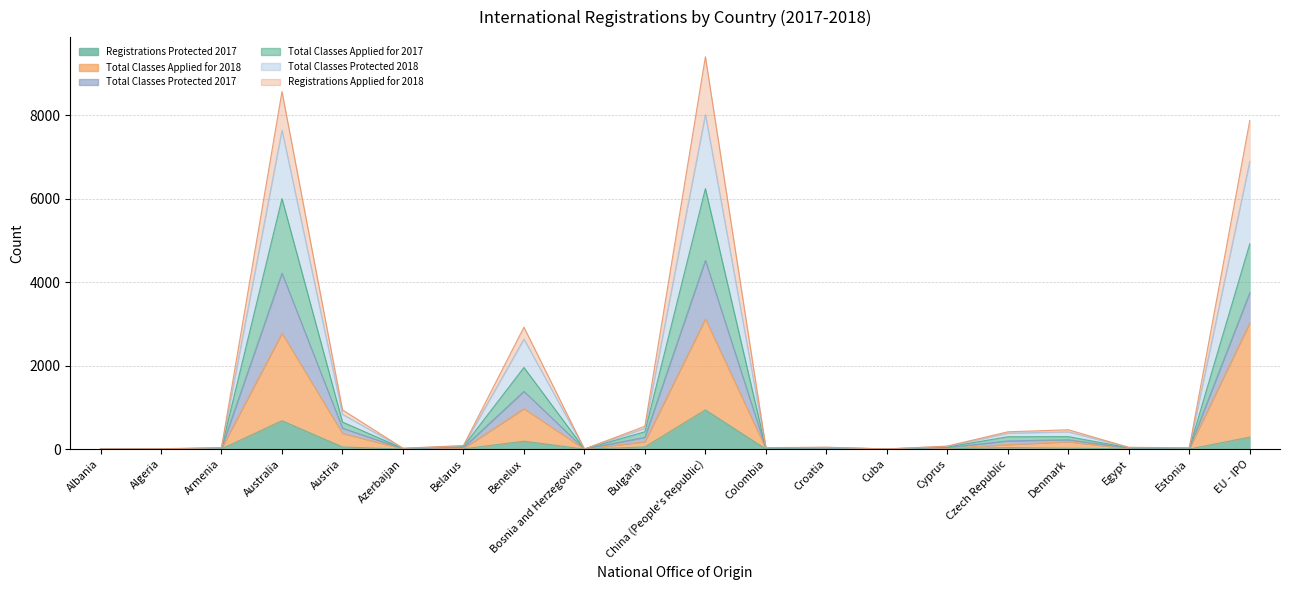

Is it true that Total Classes Protected 2017 equals 5 at Algeria?

True